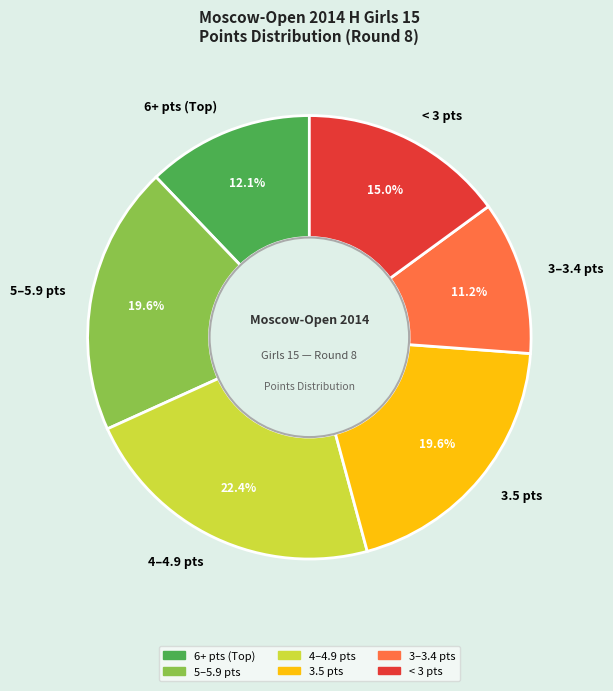

What is the smallest slice in the pie chart?

3–3.4 pts